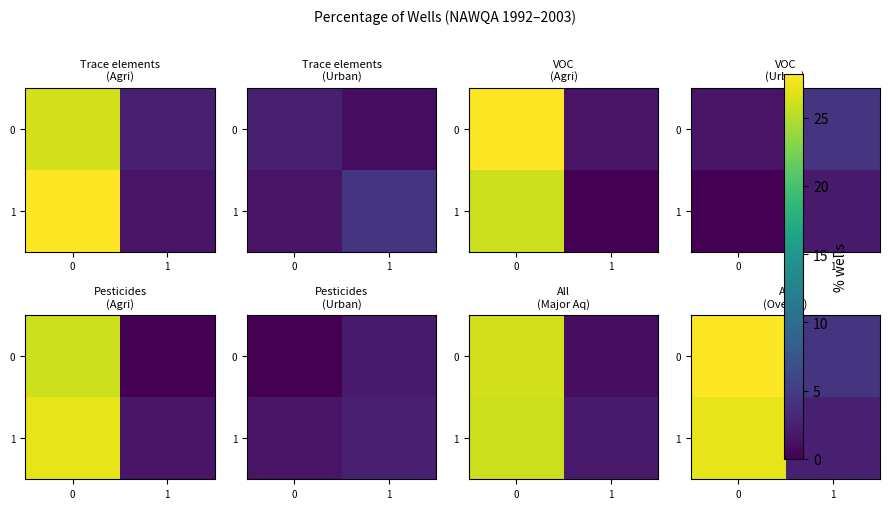

List the labels in order of 0 value, largest first.

0, 1